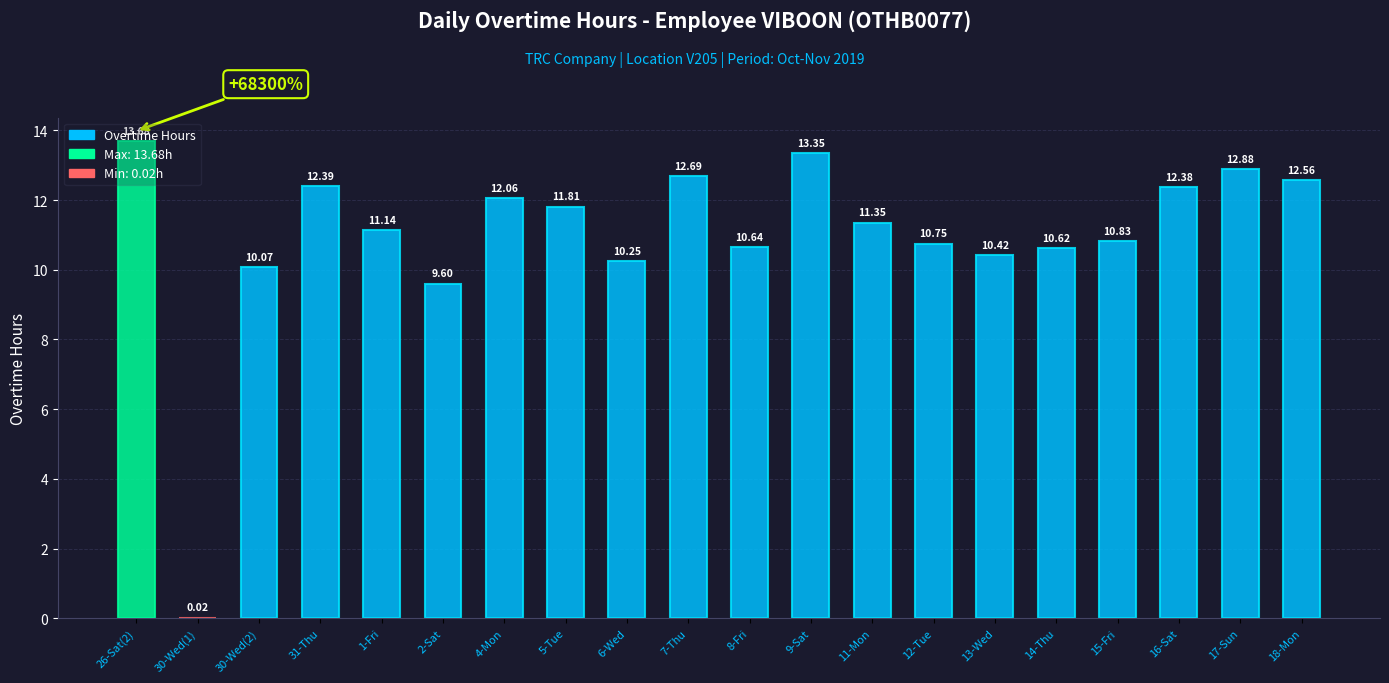

True or false: the data shows 10.8 at 12-Tue.

True